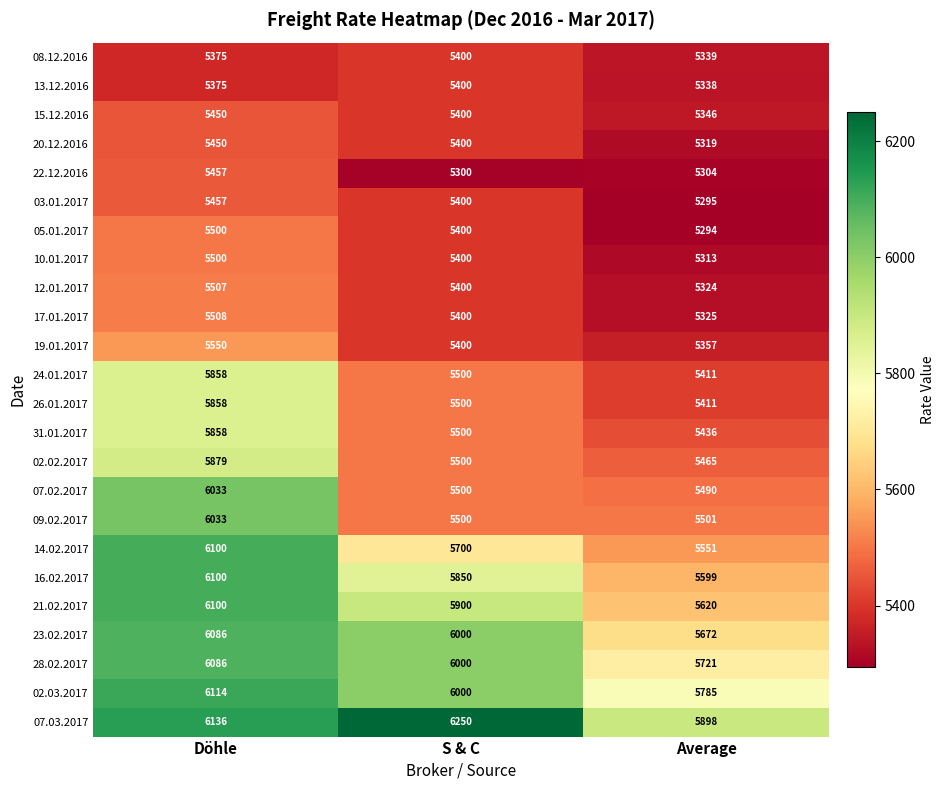

Rank the categories by 23.02.2017 value from lowest to highest.

Average, S & C, Döhle